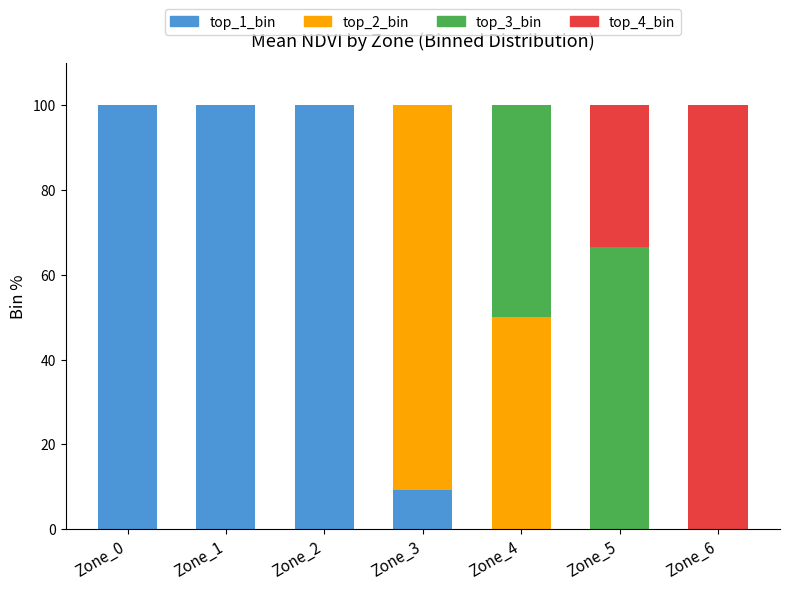

The value of top_1_bin at Zone_3 is 9.1. True or false?

True